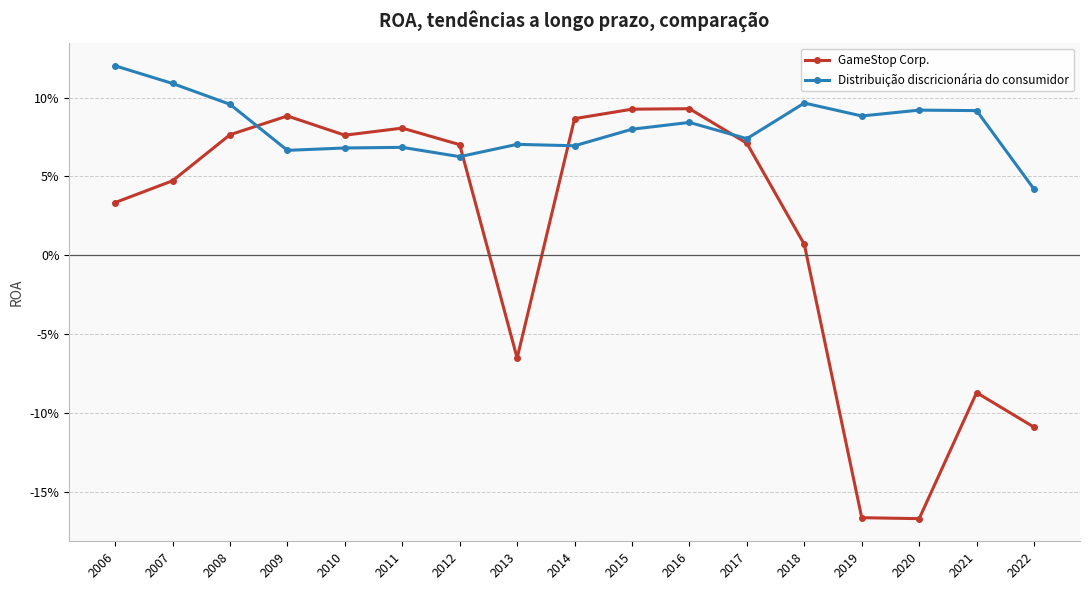

What are all the series names shown in the legend?

GameStop Corp., Distribuição discricionária do consumidor